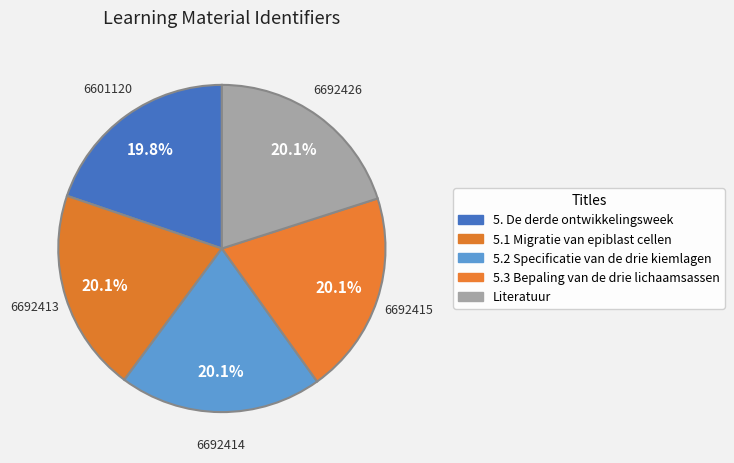

The 5.3 Bepaling van de drie lichaamsassen slice represents 33% of the pie. True or false?

False